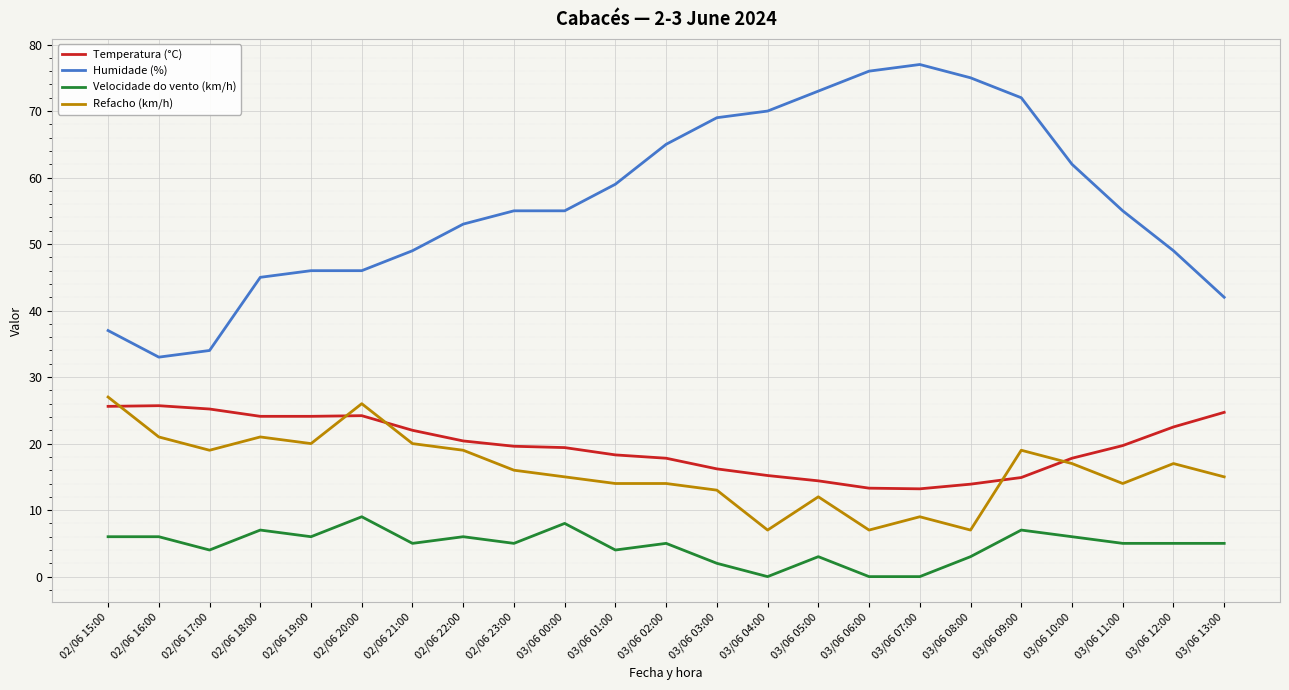

At 03/06 07:00, list the series in order from smallest to largest.

Velocidade do vento (km/h), Refacho (km/h), Temperatura (°C), Humidade (%)